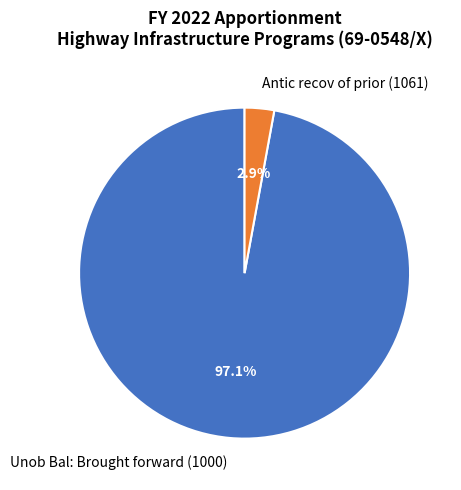

What percentage is NOT represented by Antic recov of prior (1061)?

97.1%